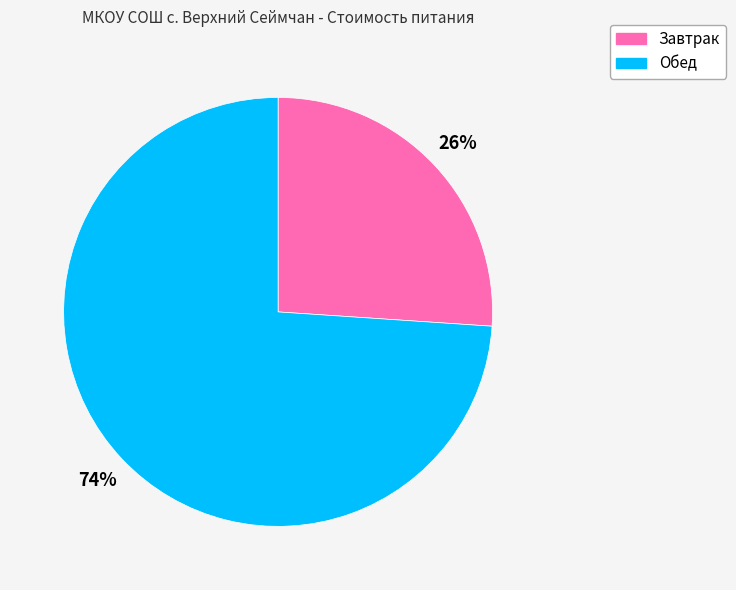

Do Завтрак and Обед together represent more than half of the pie?

Yes